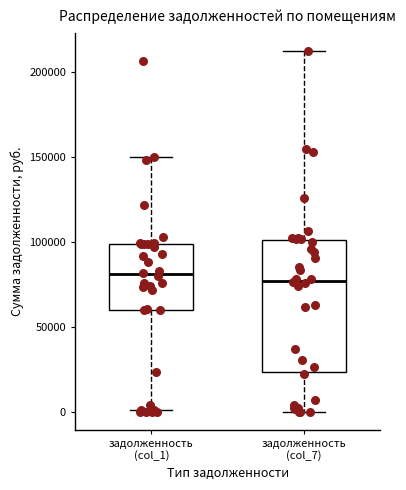

Reading left to right, read every box against the y-axis: the position of its median line, the range the box covers, and the ends of its whiskers. The values are not printed on the chart, so give them approximately, as read against the axis.

задолженность (col_1): median 80000, box 60000 to 100000, whiskers 0 to 150000
задолженность (col_7): median 75000, box 25000 to 100000, whiskers 0 to 210000